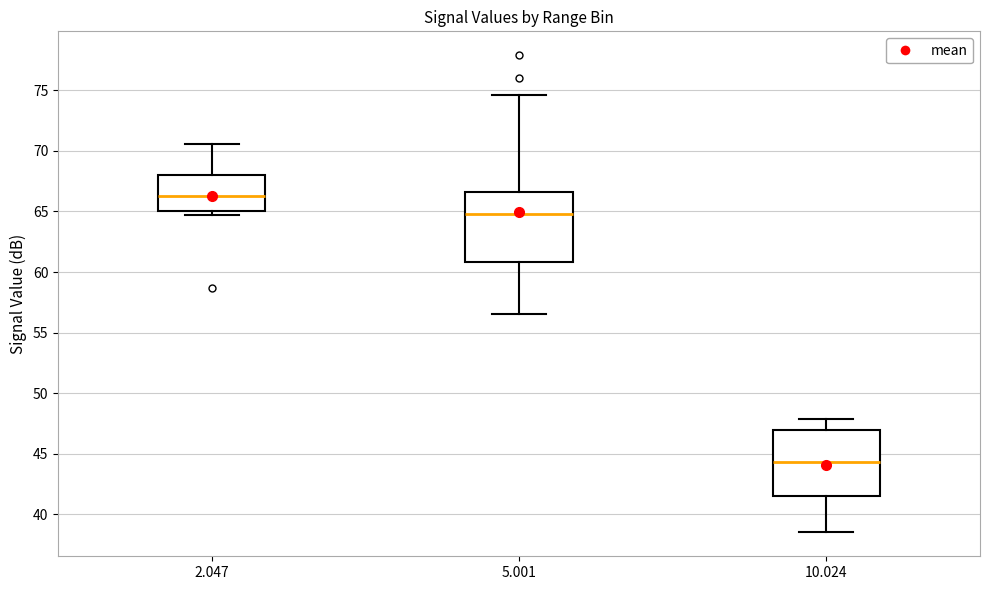

Reading left to right, read every box against the y-axis: the position of its median line, the range the box covers, and the ends of its whiskers. The values are not printed on the chart, so give them approximately, as read against the axis.

2.047: median 66.5, box 65.0 to 68.0, whiskers 64.5 to 70.5
5.001: median 65.0, box 61.0 to 66.5, whiskers 56.5 to 74.5
10.024: median 44.5, box 41.5 to 47.0, whiskers 38.5 to 48.0